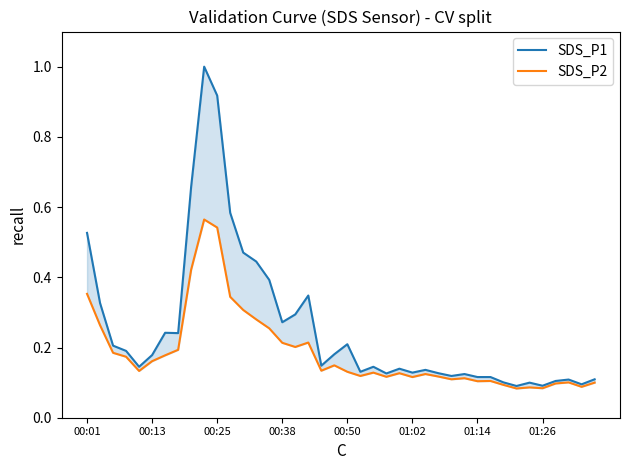

True or false: SDS_P2 and SDS_P1 intersect in this chart.

False